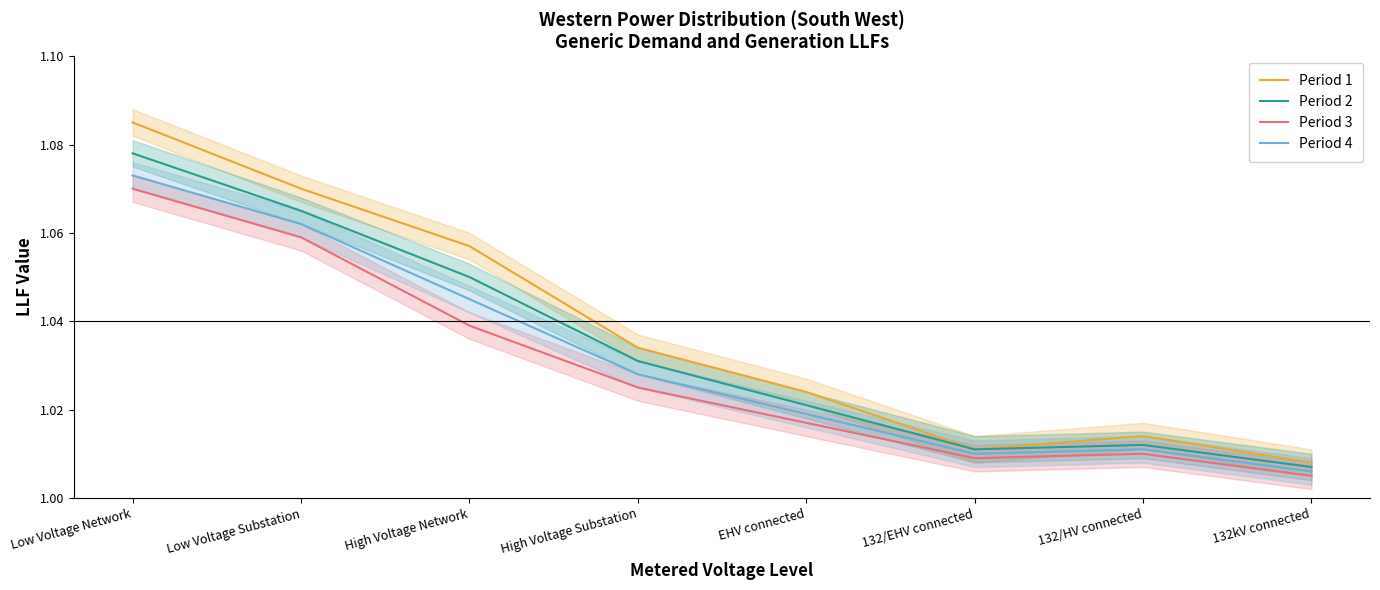

Which category has the lowest value across all series?

132kV connected